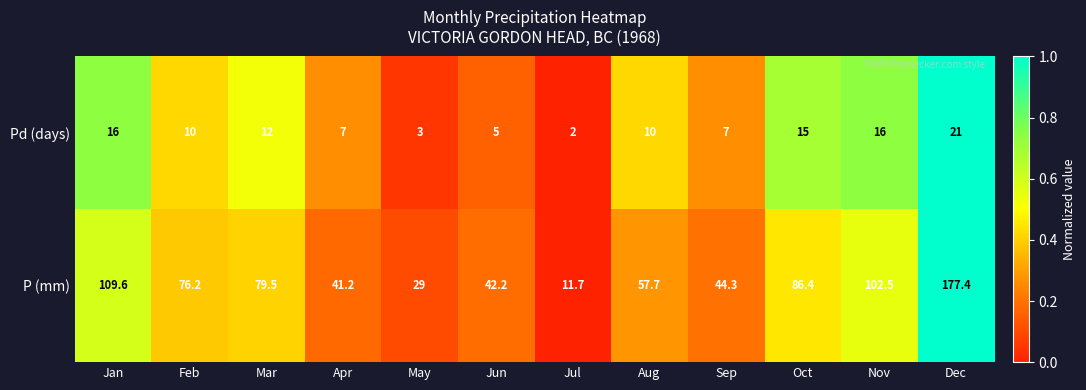

Which series changed the most between Jan and Oct?

P (mm)